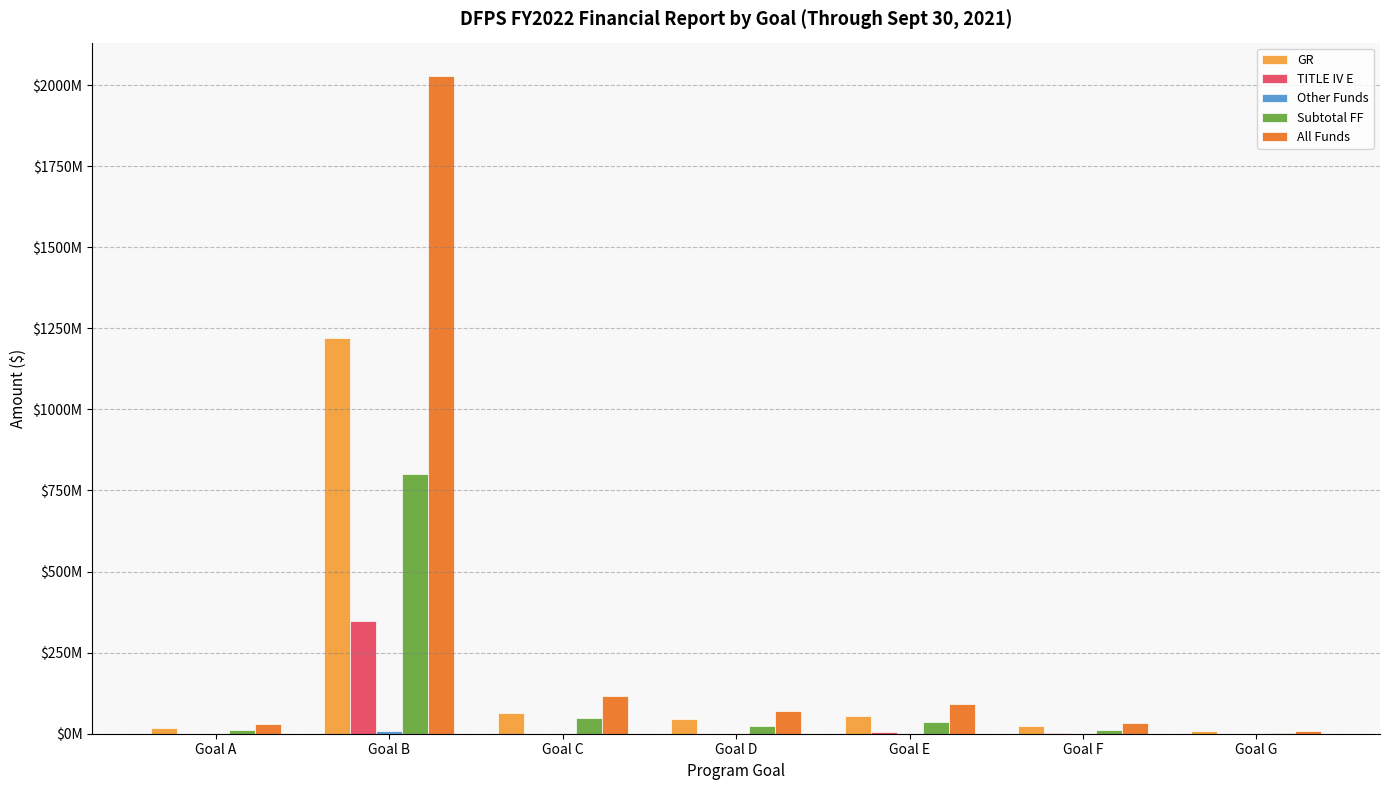

List the series in order of their peak value, highest first.

All Funds, GR, Subtotal FF, TITLE IV E, Other Funds